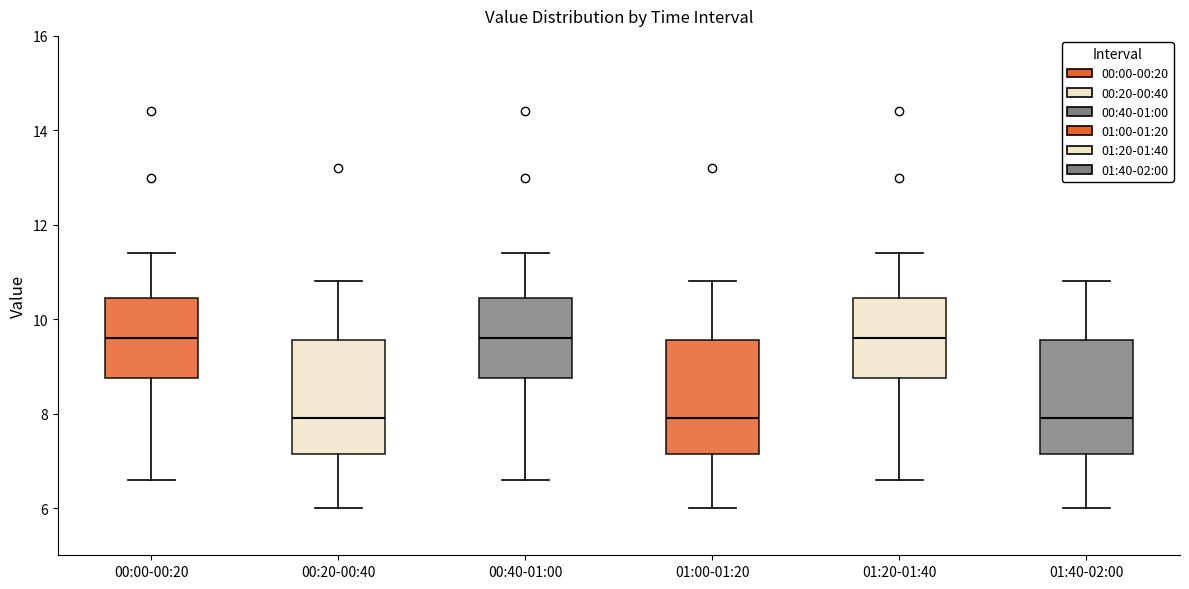

Reading left to right, read every box against the y-axis: the position of its median line, the range the box covers, and the ends of its whiskers. The values are not printed on the chart, so give them approximately, as read against the axis.

00:00-00:20: median 9.6, box 8.8 to 10.4, whiskers 6.6 to 11.4
00:20-00:40: median 8.0, box 7.2 to 9.6, whiskers 6.0 to 10.8
00:40-01:00: median 9.6, box 8.8 to 10.4, whiskers 6.6 to 11.4
01:00-01:20: median 8.0, box 7.2 to 9.6, whiskers 6.0 to 10.8
01:20-01:40: median 9.6, box 8.8 to 10.4, whiskers 6.6 to 11.4
01:40-02:00: median 8.0, box 7.2 to 9.6, whiskers 6.0 to 10.8